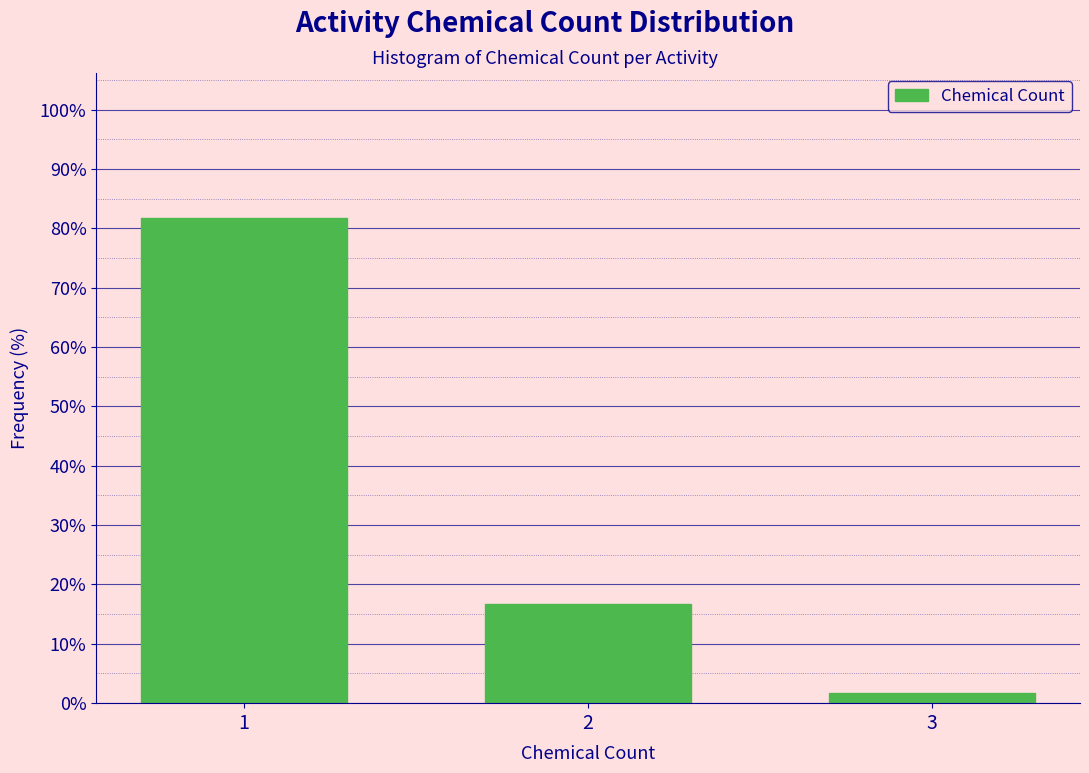

Reading left to right, extract all data points from this chart.

81.7	16.7	1.7